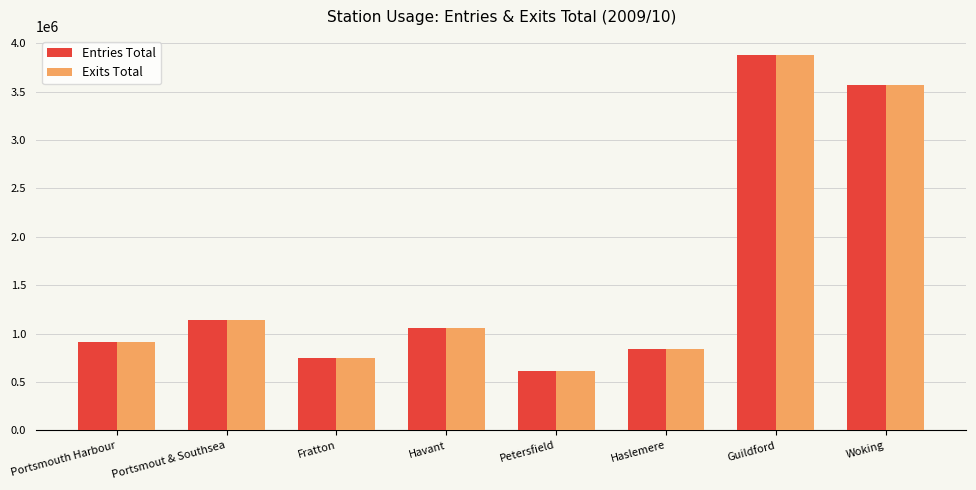

What value does the Entries Total series have at Portsmout & Southsea?

1140097